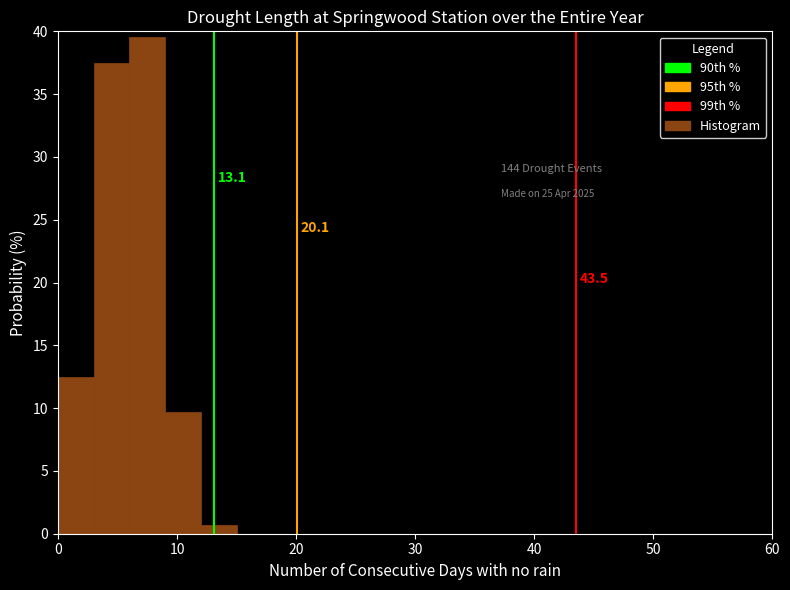

Around what value on the x-axis is the tallest bar? Give the approximate position of its centre, as read against the axis.

8